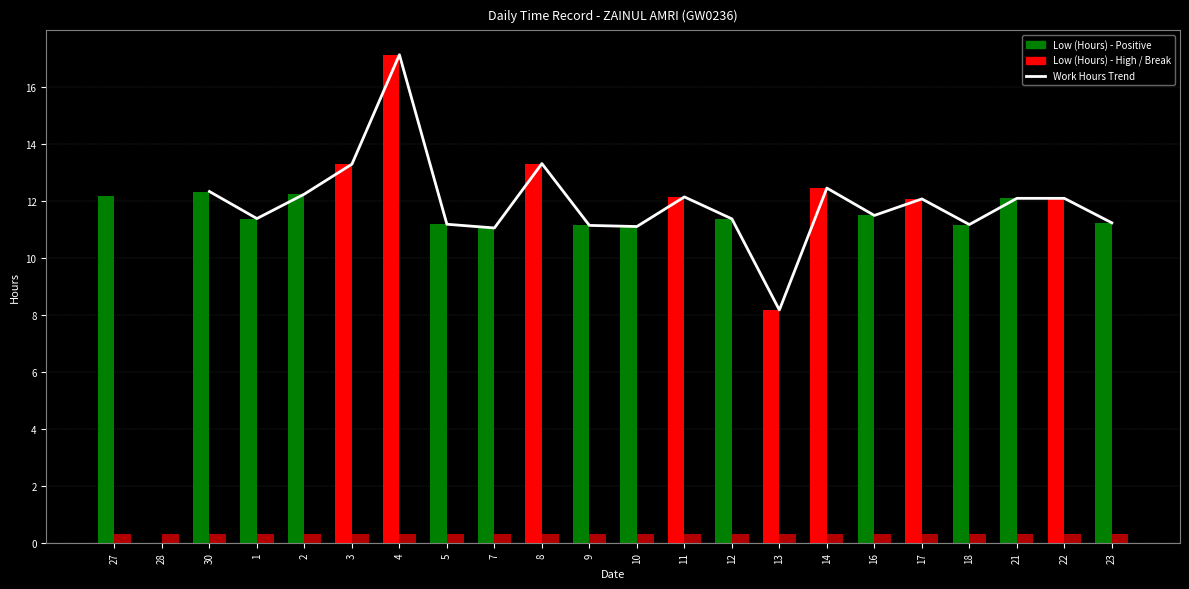

How many positive values are there?

21